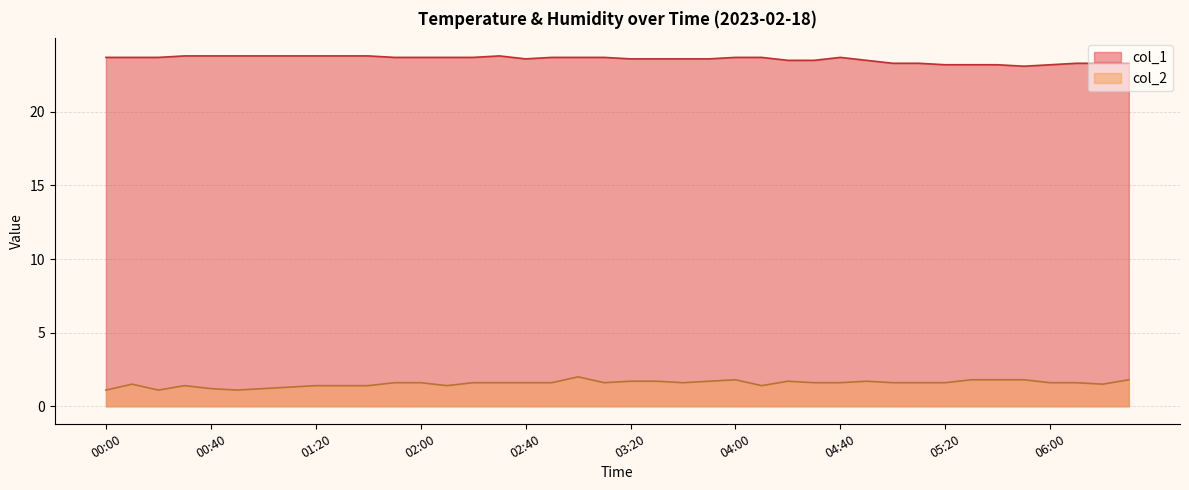

What are all the series names shown in the legend?

col_1, col_2